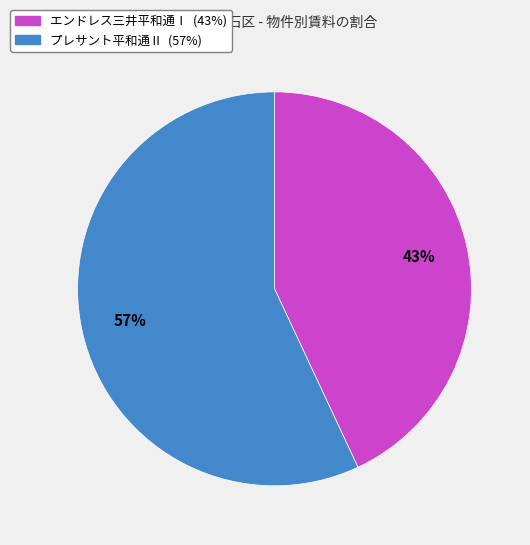

To the nearest percent, what portion does エンドレス三井平和通Ⅰ represent?

43%